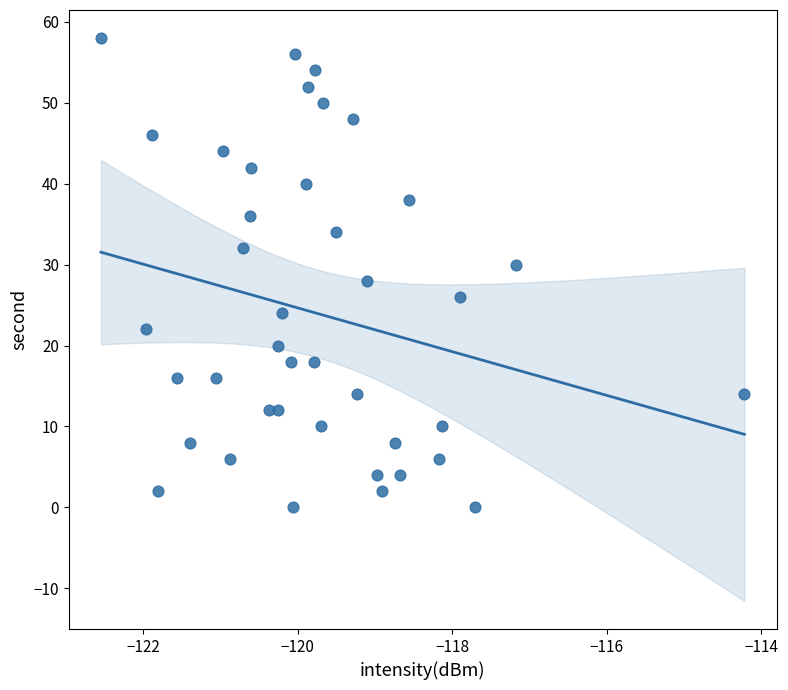

What is the range of Y values (max minus min)?

58